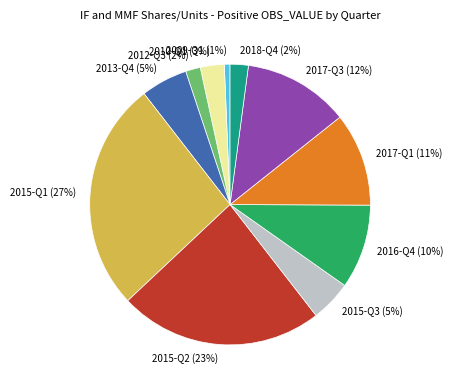

True or false: 2013-Q4 accounts for 5% of the total.

True